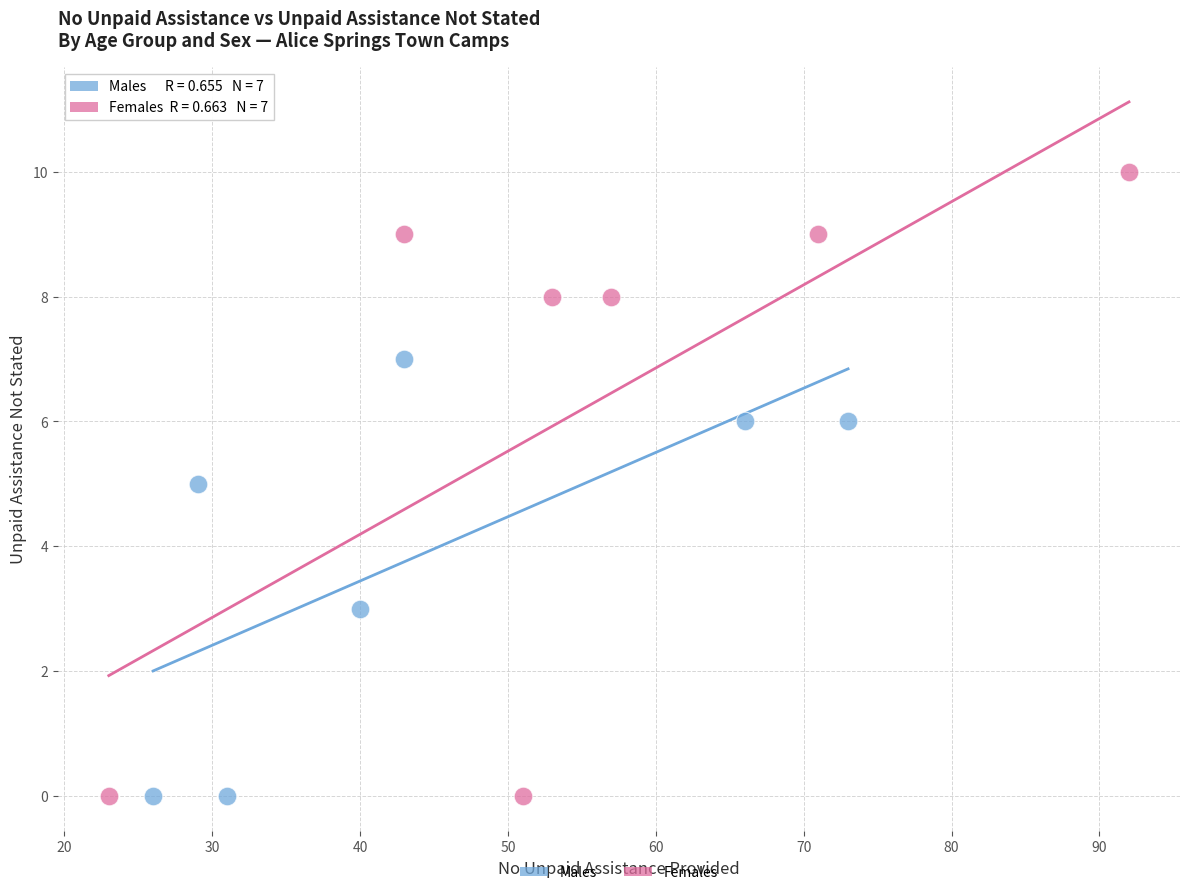

Which series contains the highest Y value?

Females